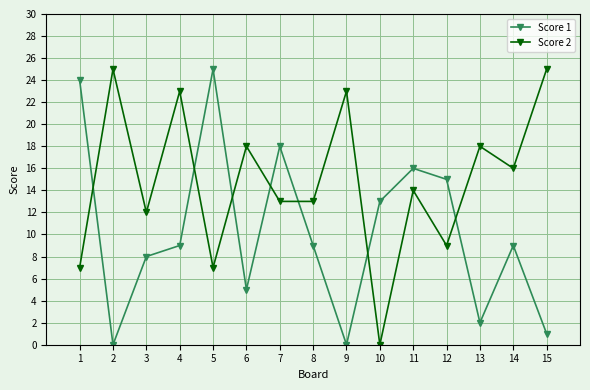

What is the difference between the second highest and minimum values in the Score 2 series?

25